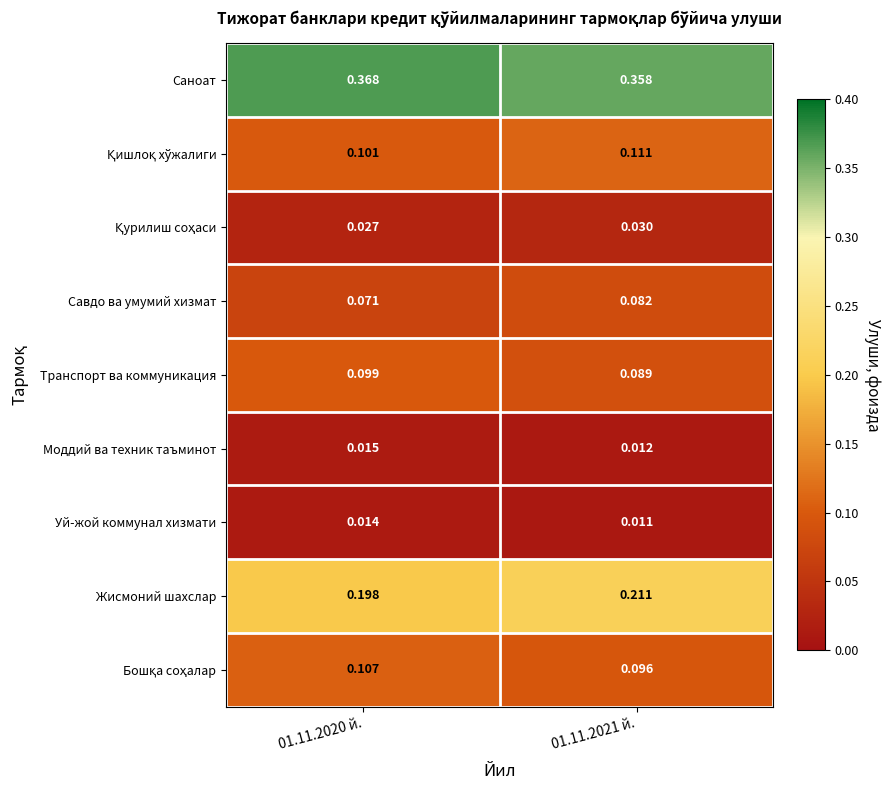

Is the value of Моддий ва техник таъминот at 01.11.2020 й. greater than the value of Жисмоний шахслар at 01.11.2020 й.?

No